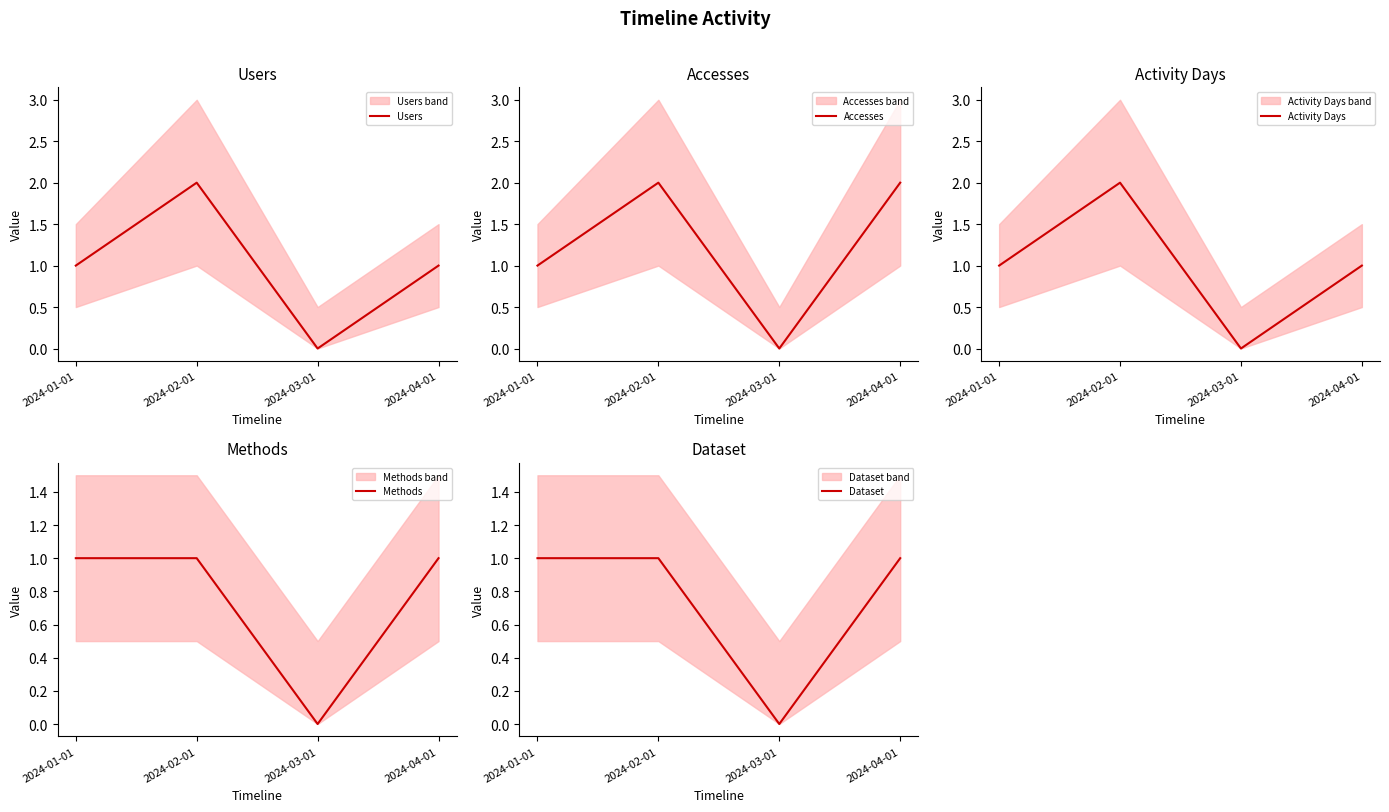

The value of Accesses at 2024-01-01 is 0. True or false?

False